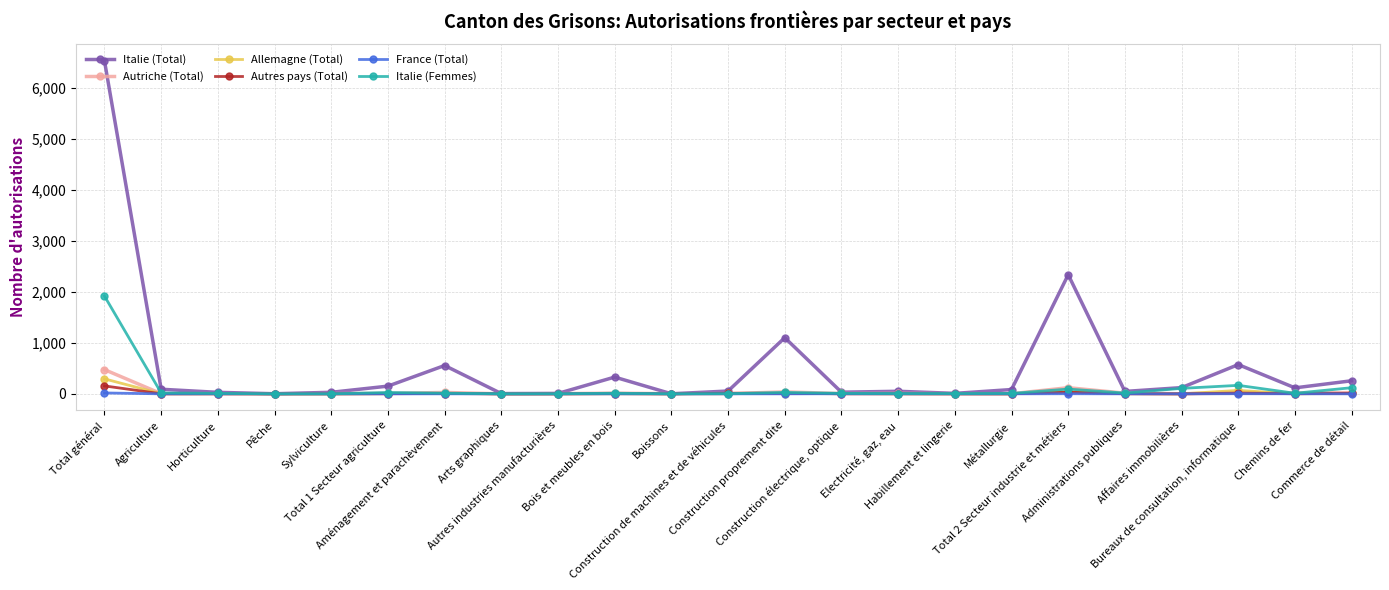

True or false: Autres pays (Total) has more than 0 interior local peaks.

True